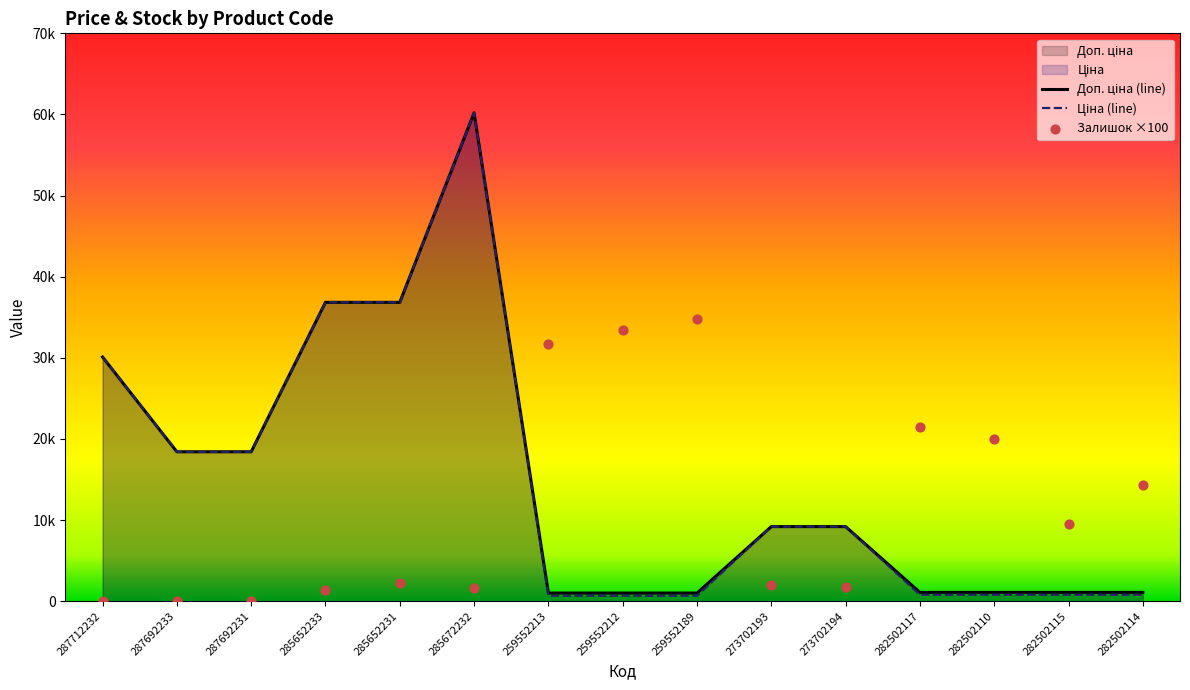

What is the total value across all series at 282502110?

21889.1